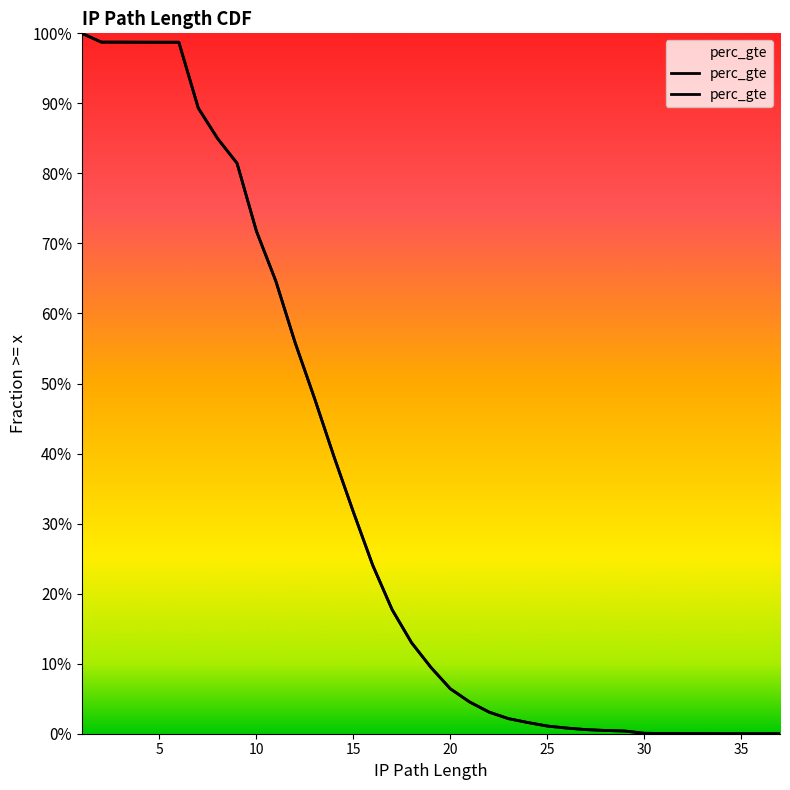

How many lines are shown in the chart?

1